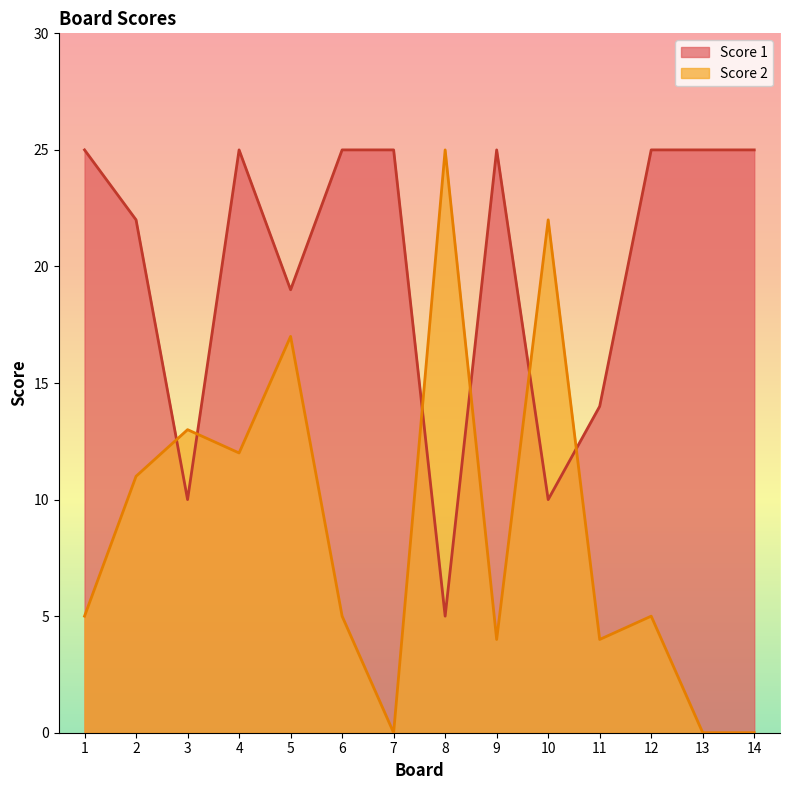

Which series has the largest total across all categories?

Score 1